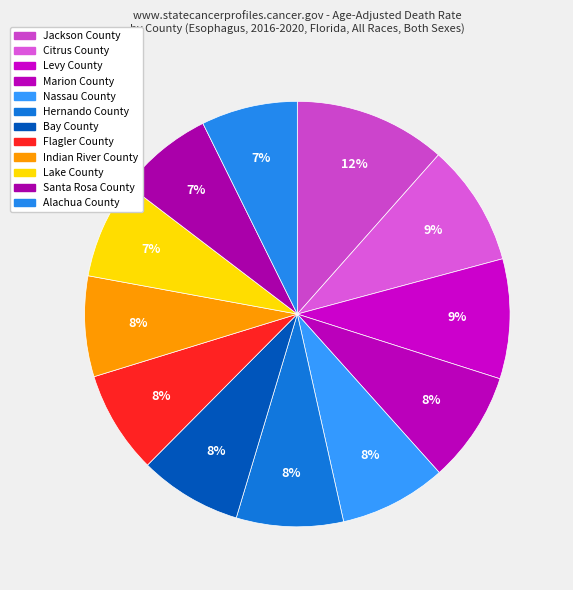

The Marion County slice represents 8% of the pie. True or false?

True